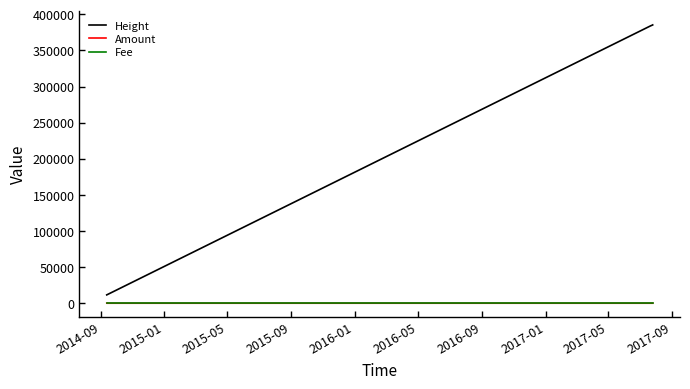

Is this an area chart (filled region under the line)?

No